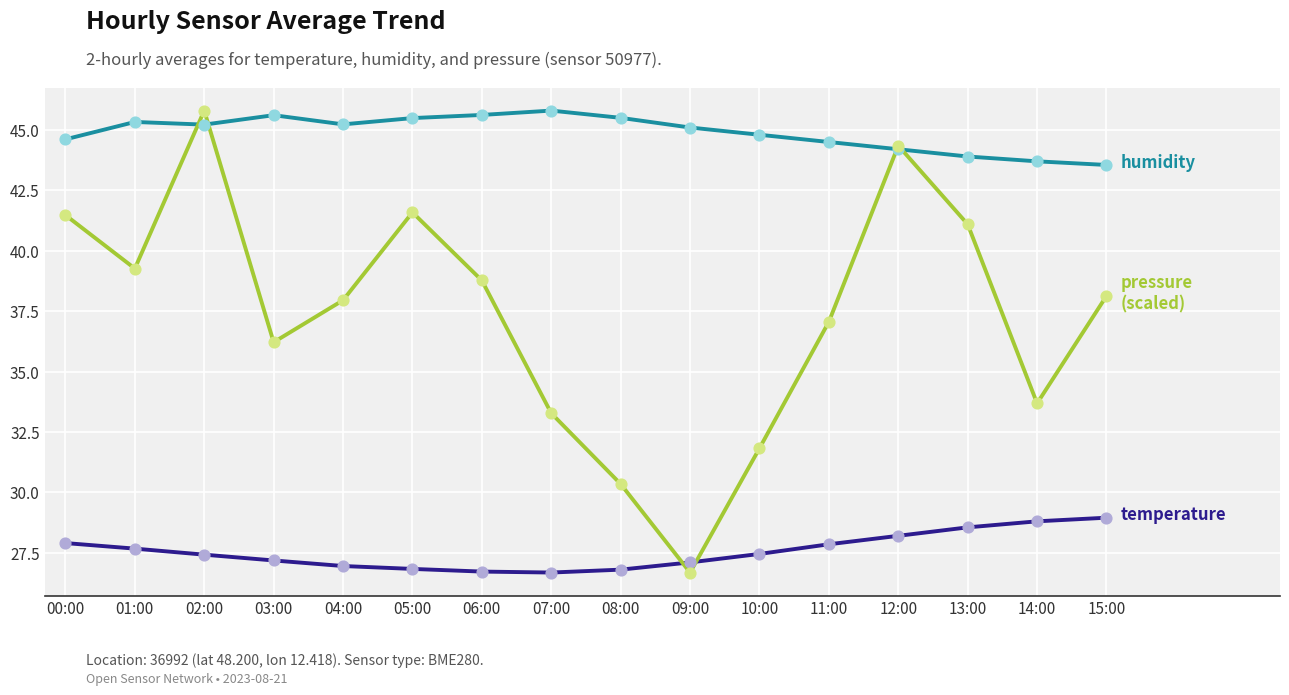

What is the total value across all series at 07:00?

105.8